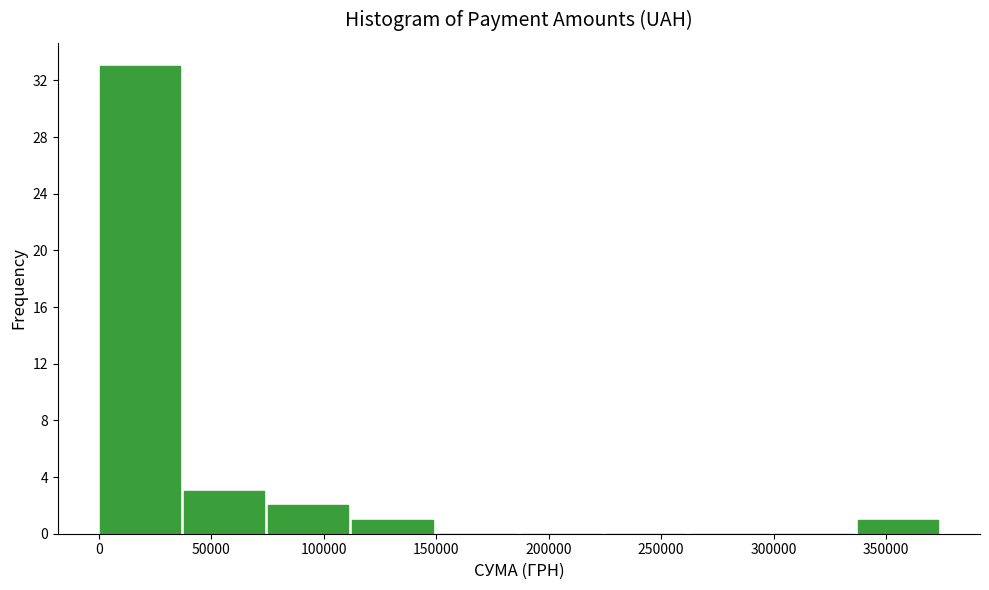

What is the height of the bar covering 75000 to 115000 on the x-axis? Neither the bar edges nor the heights are printed on the chart, so give them approximately, as read against the axes.

2